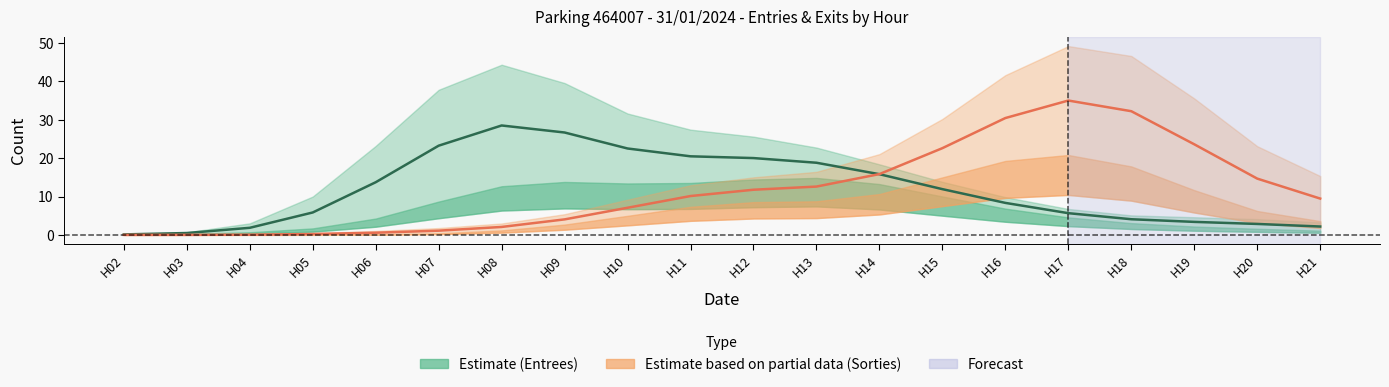

At which label is Sorties centre closest to 17?

H14